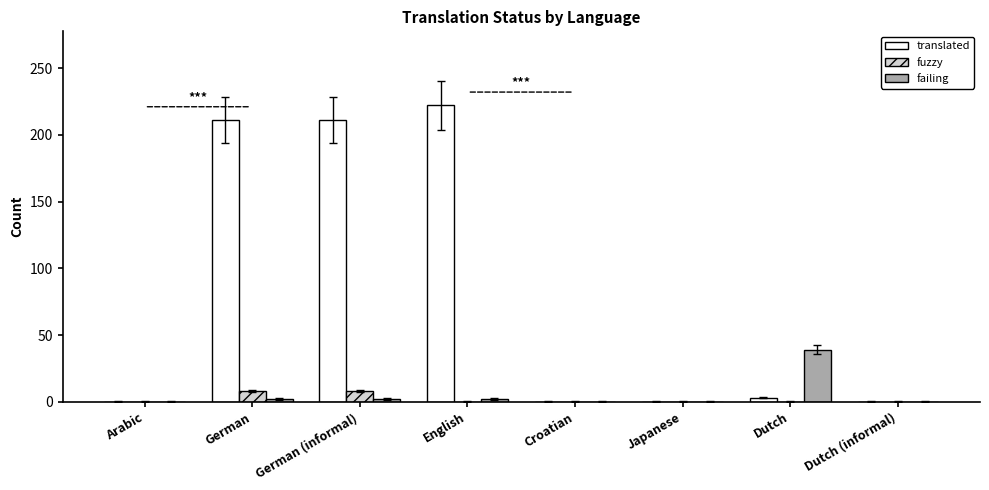

The translated series shows 284 at German (informal). True or false?

False